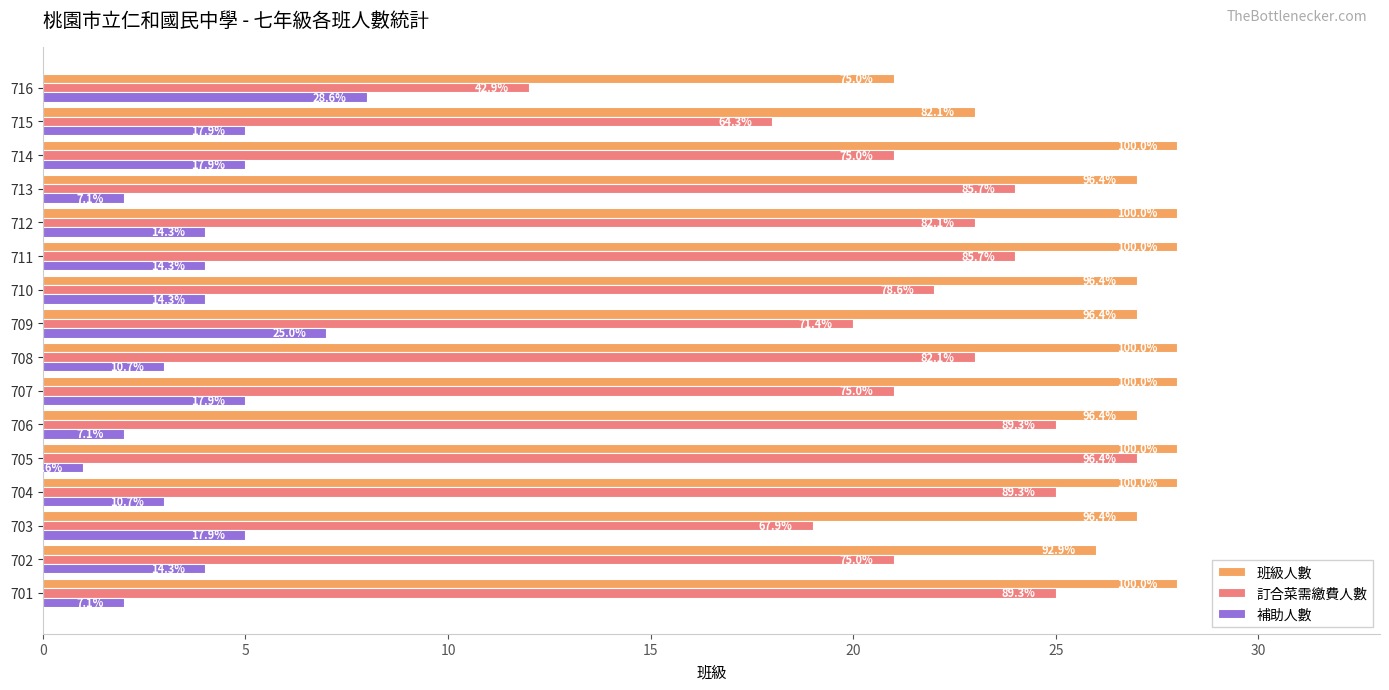

Reading right to left, transcribe all the data shown in this chart.

班級人數: 21	23	28	27	28	28	27	27	28	28	27	28	28	27	26	28
訂合菜需繳費人數: 12	18	21	24	23	24	22	20	23	21	25	27	25	19	21	25
補助人數: 8	5	5	2	4	4	4	7	3	5	2	1	3	5	4	2